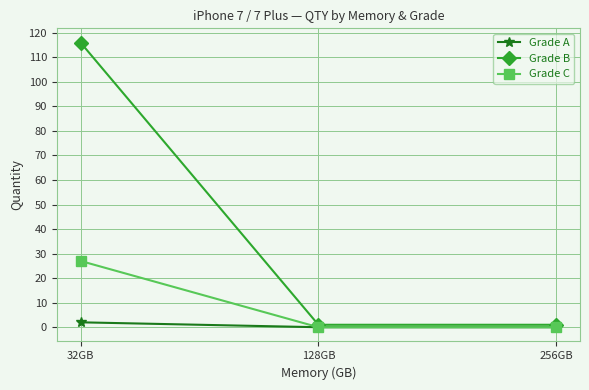

Reading right to left, transcribe all the data shown in this chart.

Grade A: 0	0	2
Grade B: 1	1	116
Grade C: 0	0	27